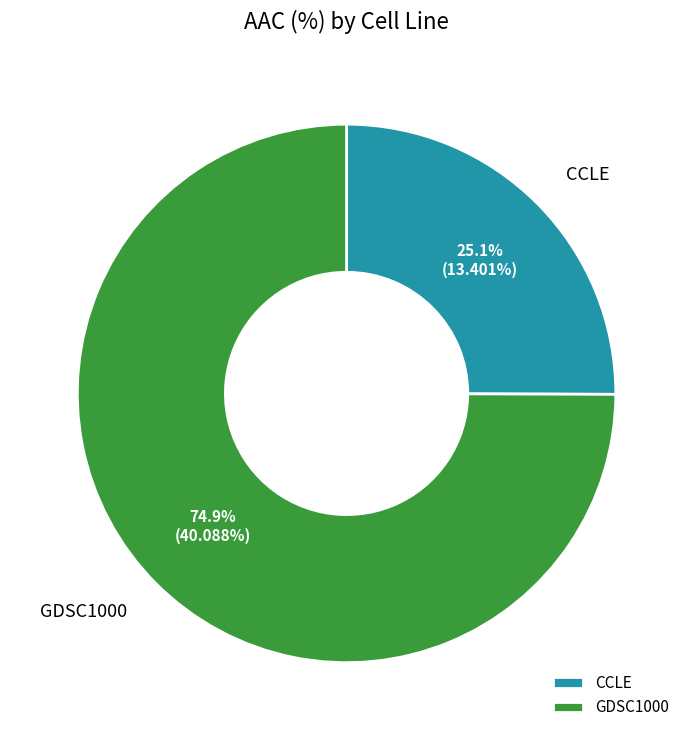

Which category has the smallest portion of the pie?

CCLE